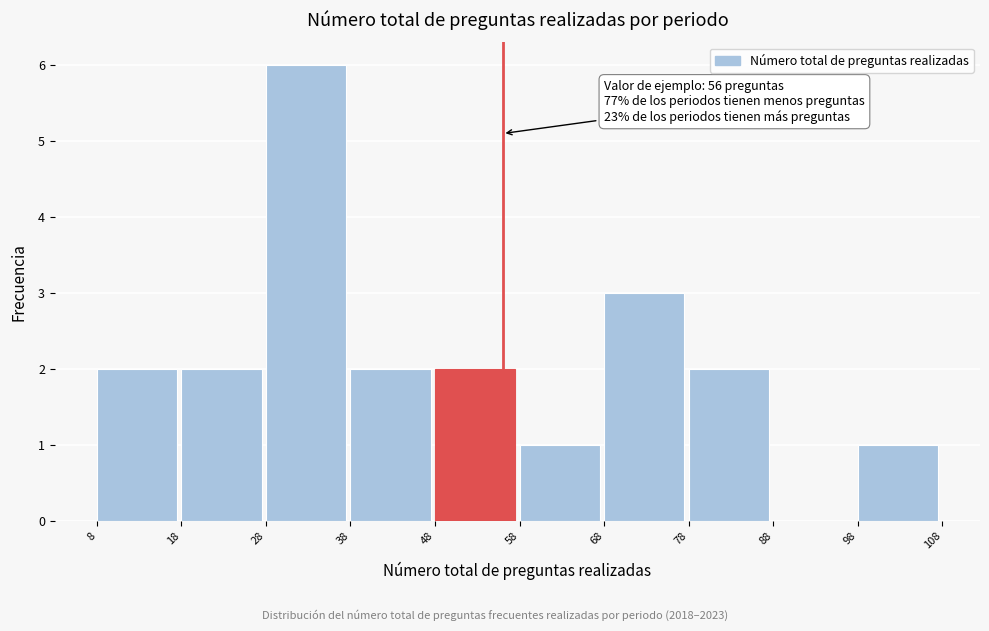

Which range on the x-axis has the tallest bar?

28 to 38